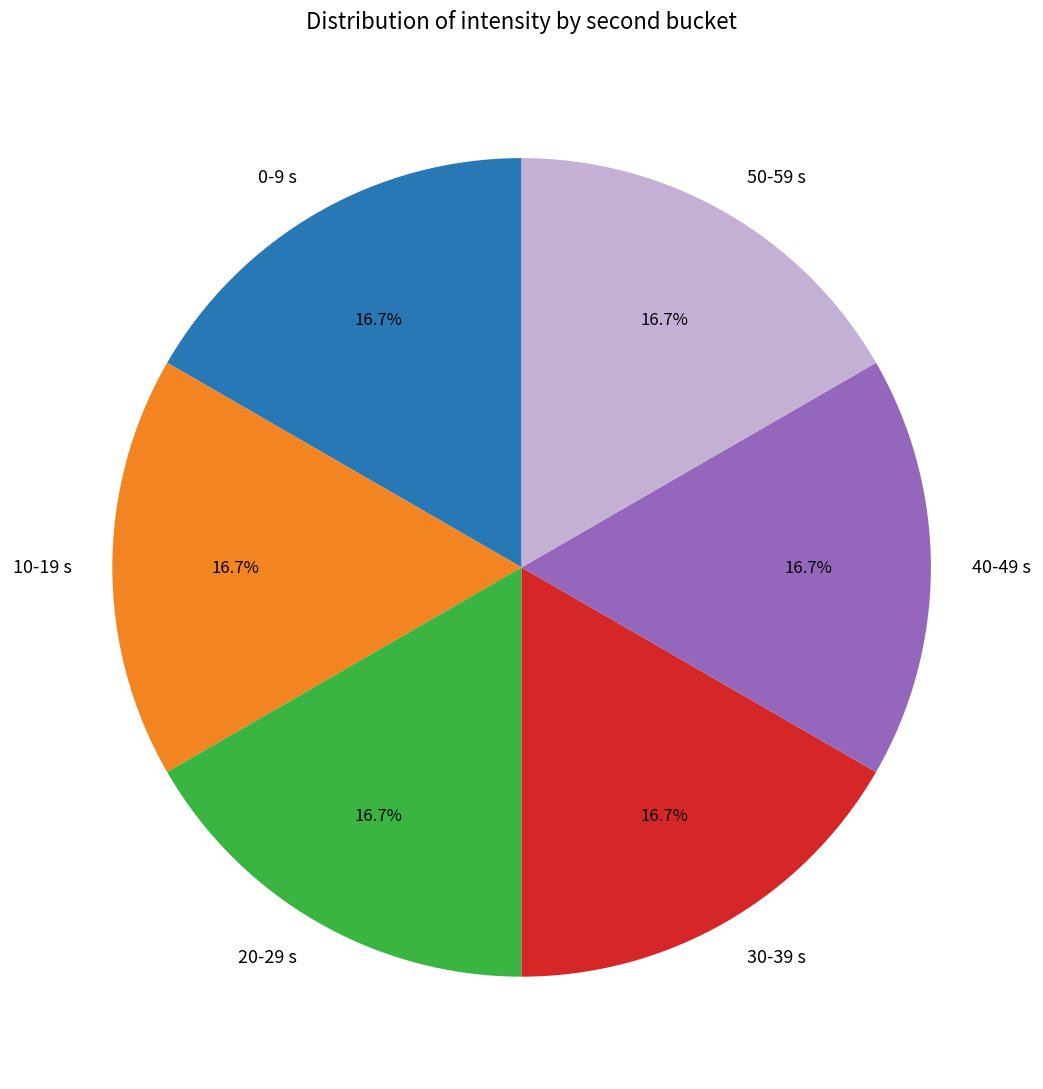

What is the ratio of the value at 50-59 s to the value at 40-49 s?

1.0